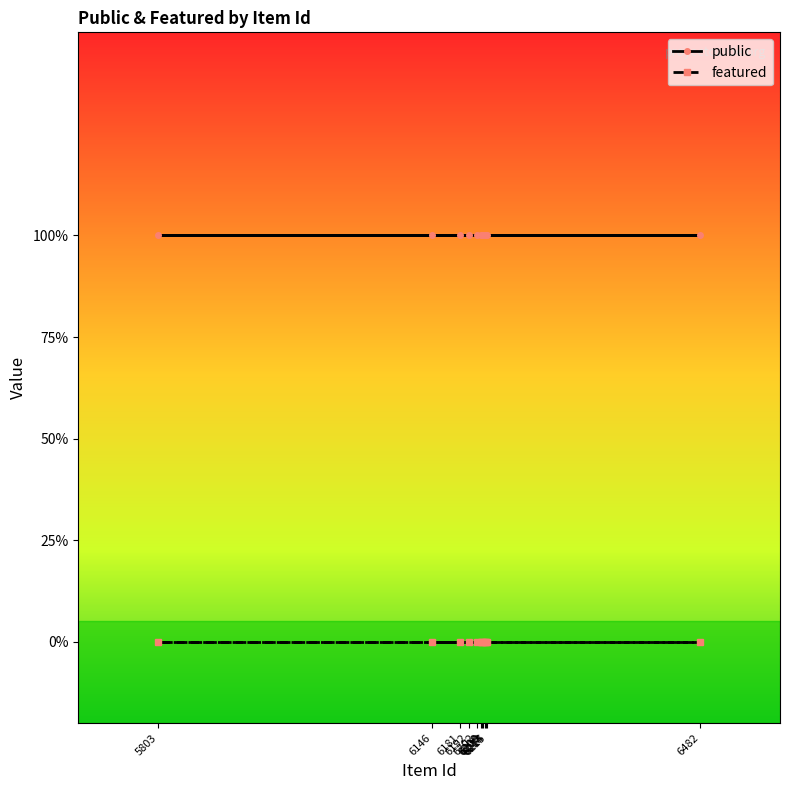

What are all the series names shown in the legend?

public, featured